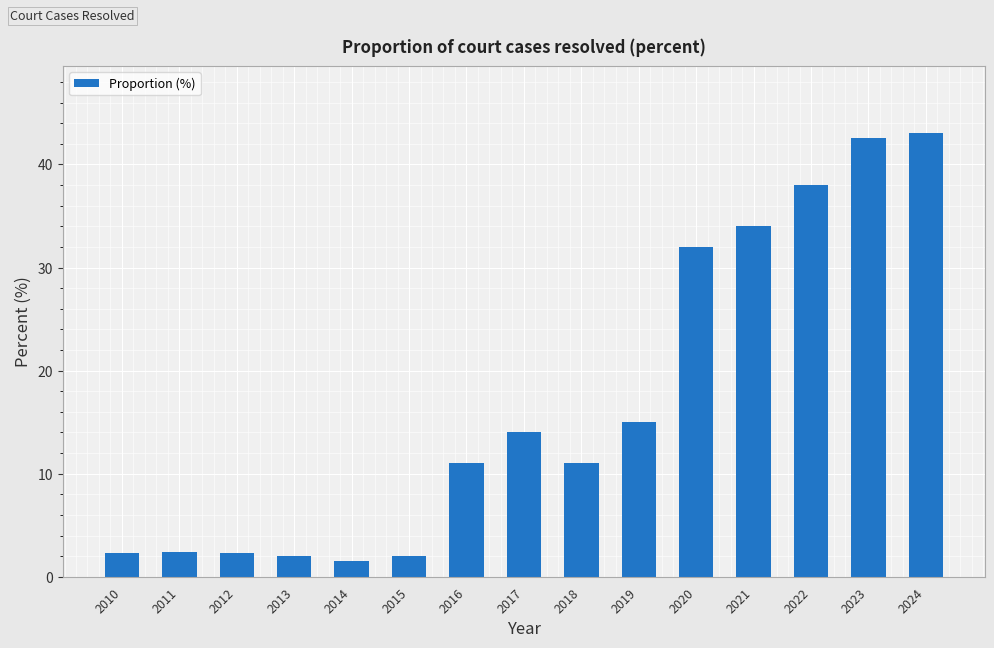

What is the sum of all values?

253.2